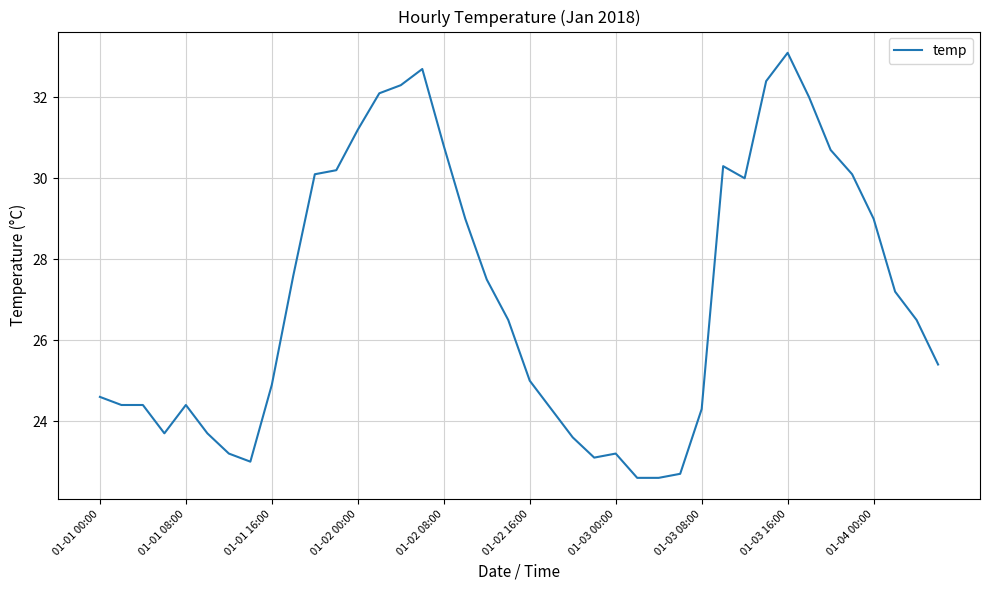

What is the difference between the maximum and minimum values?

10.5